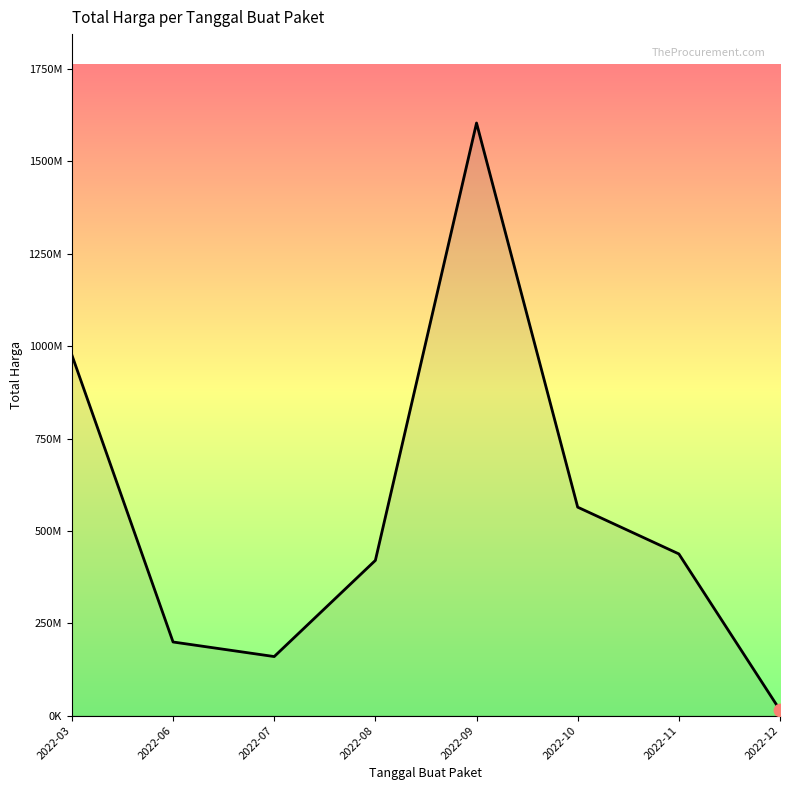

What is the ratio of the value at 2022-07 to the value at 2022-11?

0.4